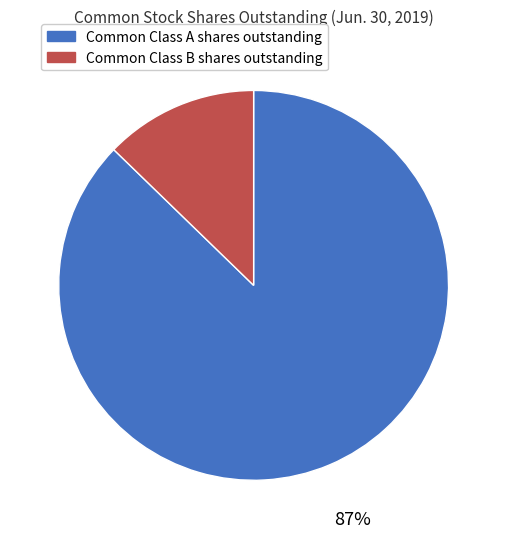

How many slices are in this pie chart?

2